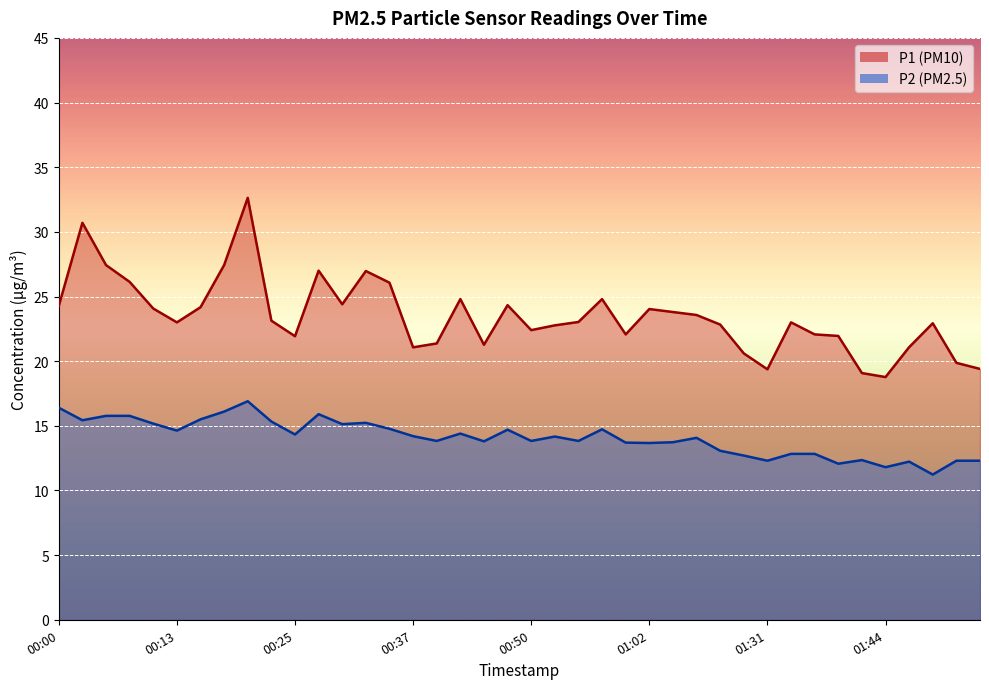

At which label is P2 closest to 14?

01:09